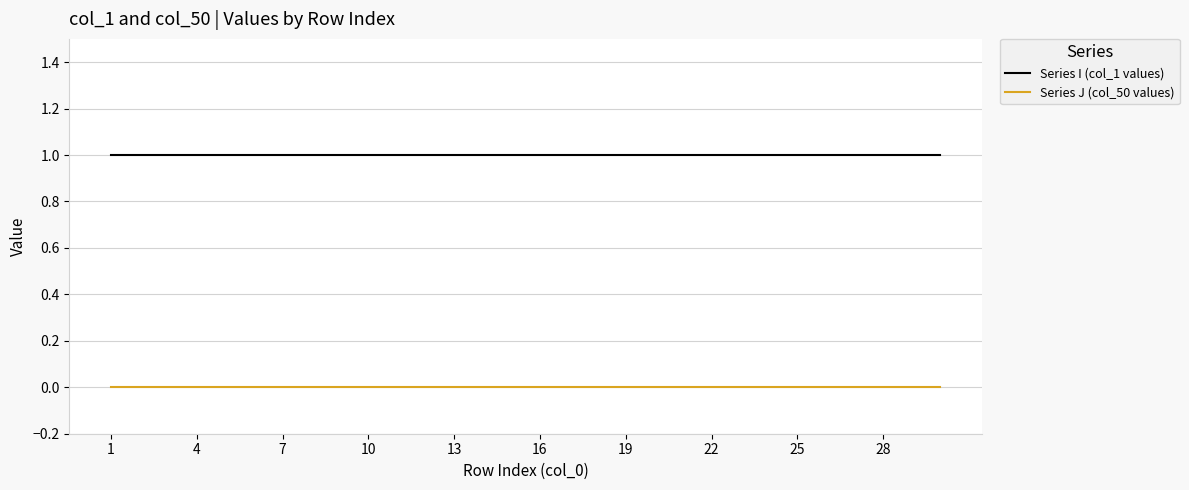

True or false: Series J (col_50 values) and Series I (col_1 values) cross at least once.

False